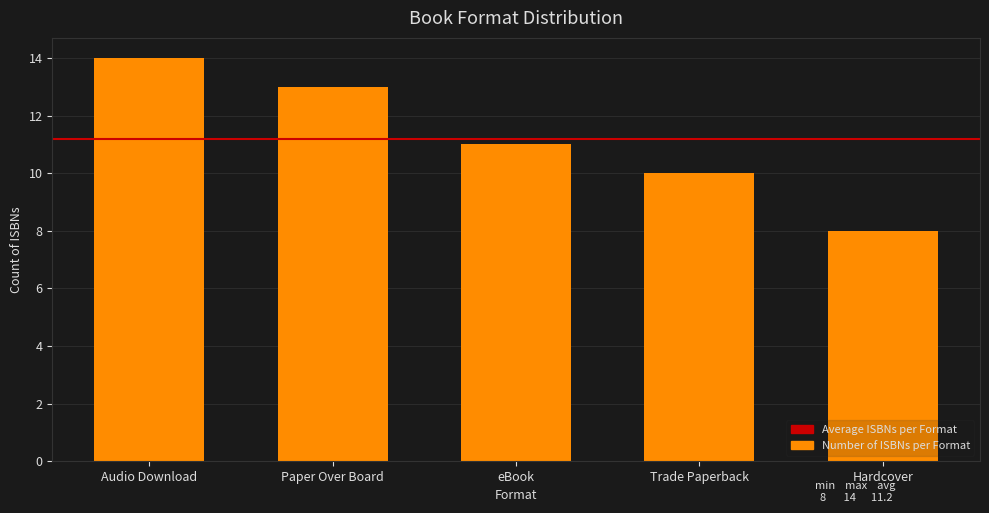

What is the sum of all values?

56